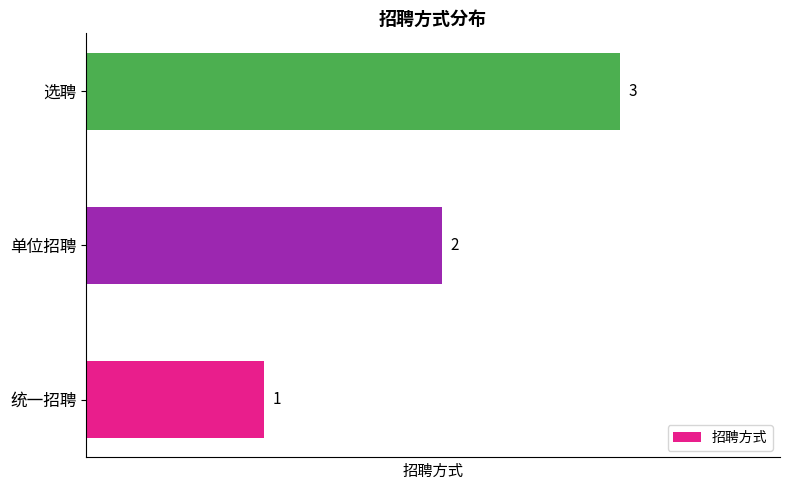

List the labels in order of value, smallest first.

统一招聘, 单位招聘, 选聘